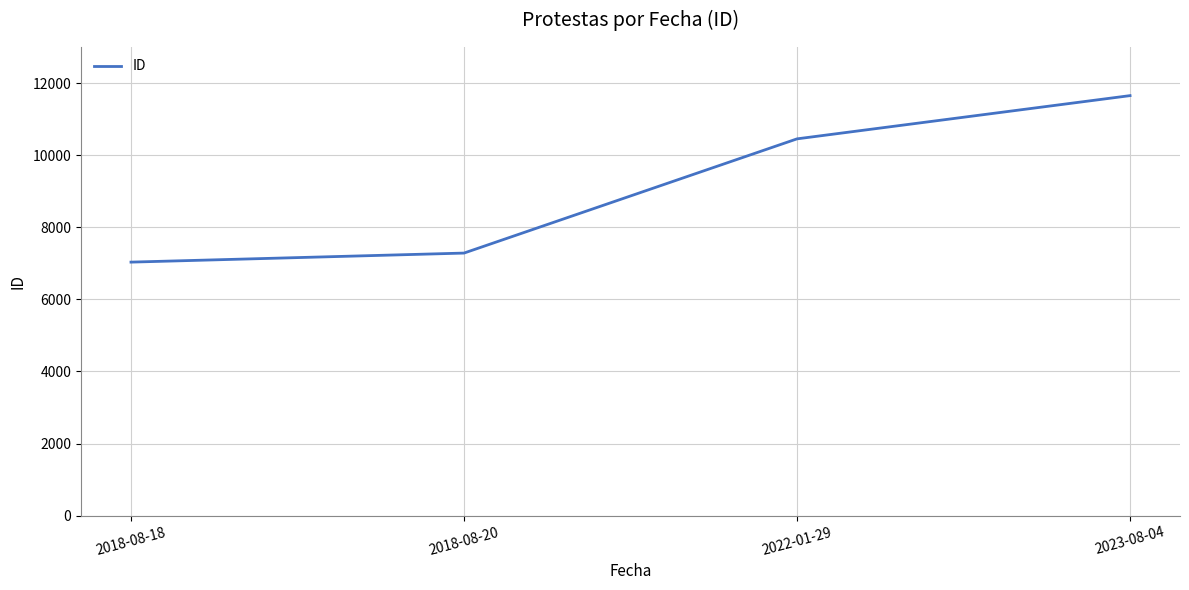

What is the smallest value displayed?

7033